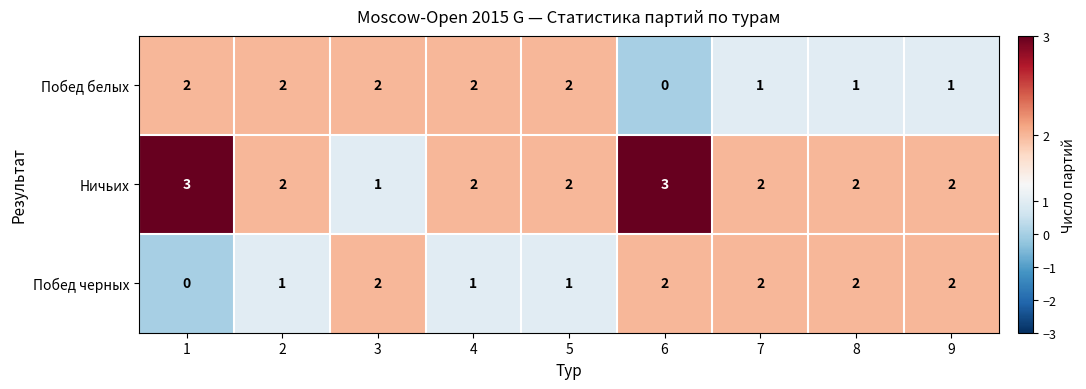

At which label does Побед белых reach its minimum?

6